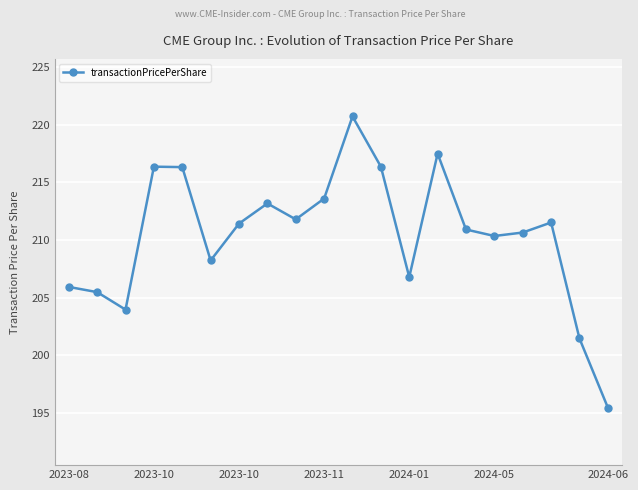

How many distinct data groups are displayed?

1